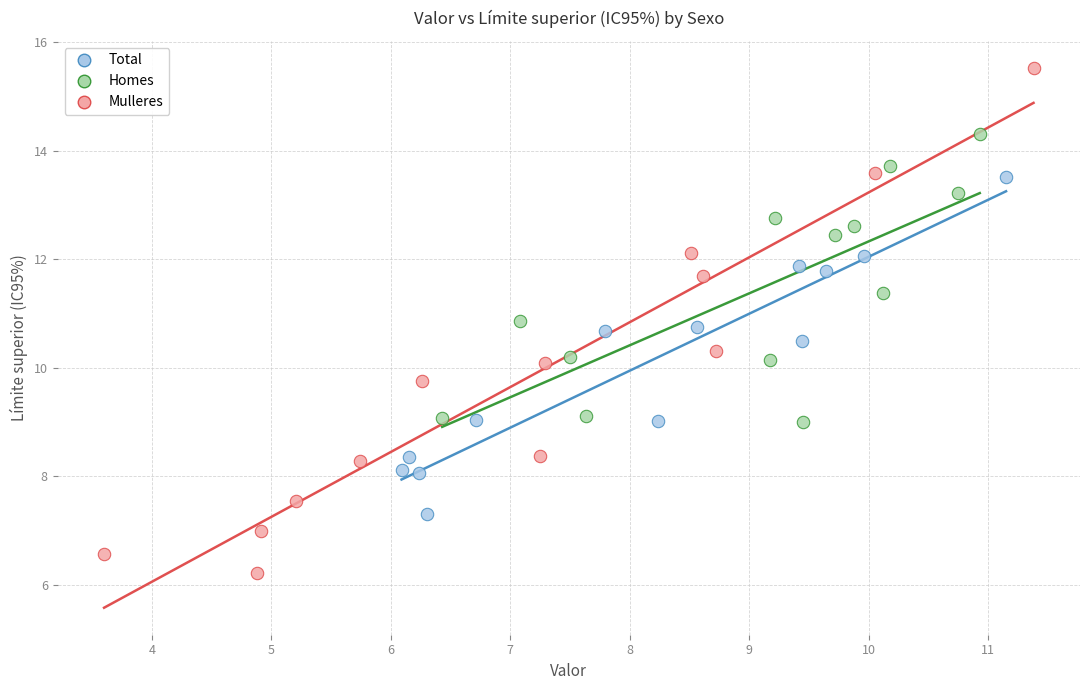

Which series has the widest spread of Y values?

Mulleres